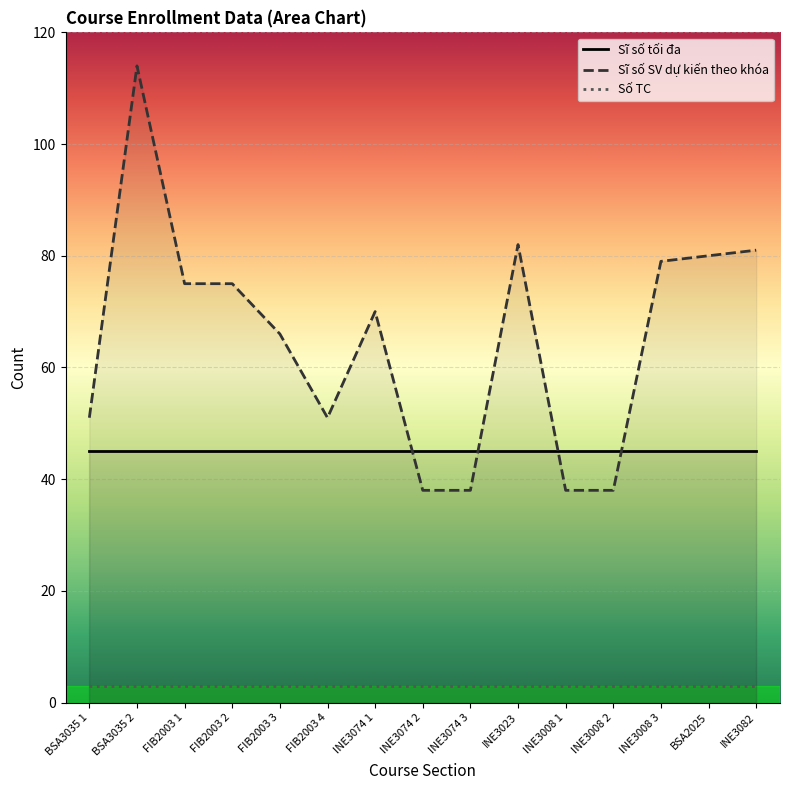

Reading left to right, list all the values displayed in this chart.

Sĩ số tối đa: BSA3035 1=45	BSA3035 2=45	FIB2003 1=45	FIB2003 2=45	FIB2003 3=45	FIB2003 4=45	INE3074 1=45	INE3074 2=45	INE3074 3=45	INE3023=45	INE3008 1=45	INE3008 2=45	INE3008 3=45	BSA2025=45	INE3082=45
Sĩ số SV dự kiến theo khóa: BSA3035 1=51	BSA3035 2=114	FIB2003 1=75	FIB2003 2=75	FIB2003 3=66	FIB2003 4=51	INE3074 1=70	INE3074 2=38	INE3074 3=38	INE3023=82	INE3008 1=38	INE3008 2=38	INE3008 3=79	BSA2025=80	INE3082=81
Số TC: BSA3035 1=3	BSA3035 2=3	FIB2003 1=3	FIB2003 2=3	FIB2003 3=3	FIB2003 4=3	INE3074 1=3	INE3074 2=3	INE3074 3=3	INE3023=3	INE3008 1=3	INE3008 2=3	INE3008 3=3	BSA2025=3	INE3082=3